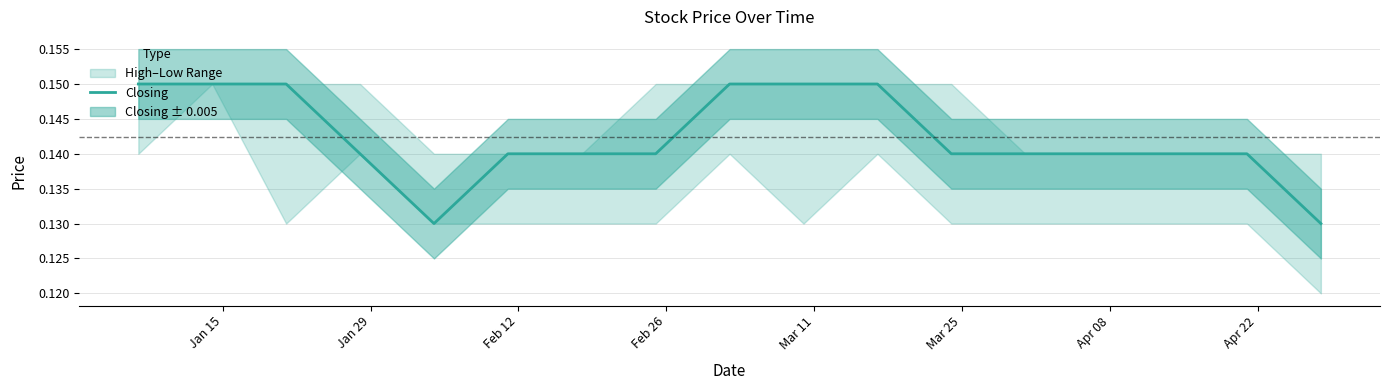

What is the minimum value shown in the chart?

0.1